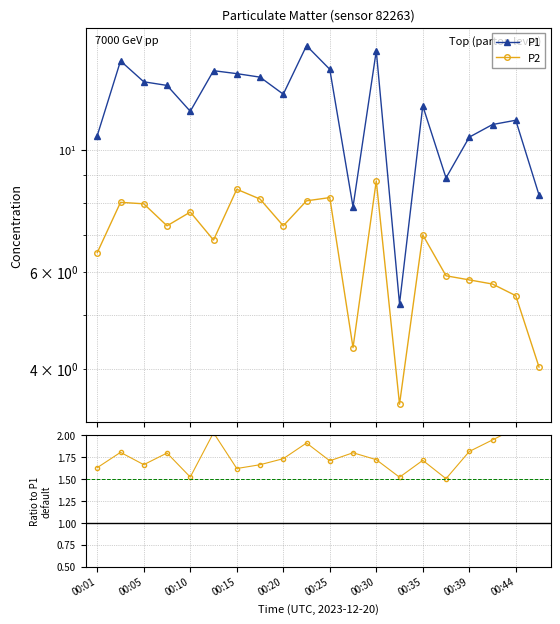

The P2 series shows 3.1 at 00:20. True or false?

False